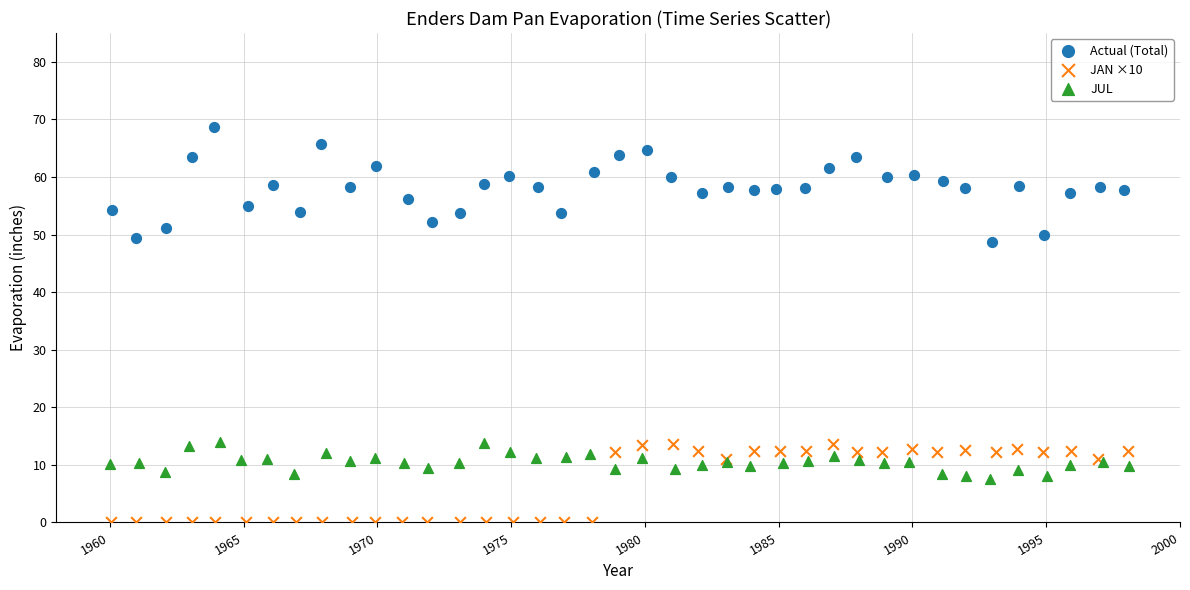

Which series contains the lowest Y value?

JAN ×10